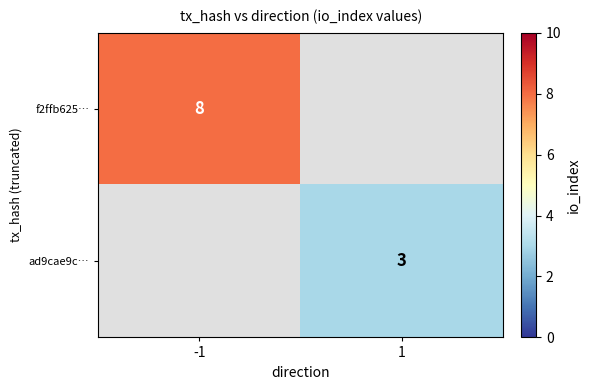

Is it true that f2ffb625… equals 4 at -1?

False